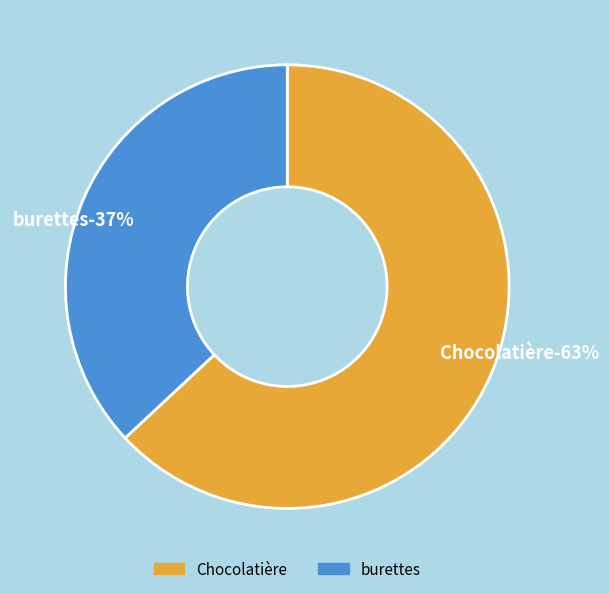

Combined, what portion of the pie is burettes and Chocolatière?

100.0%